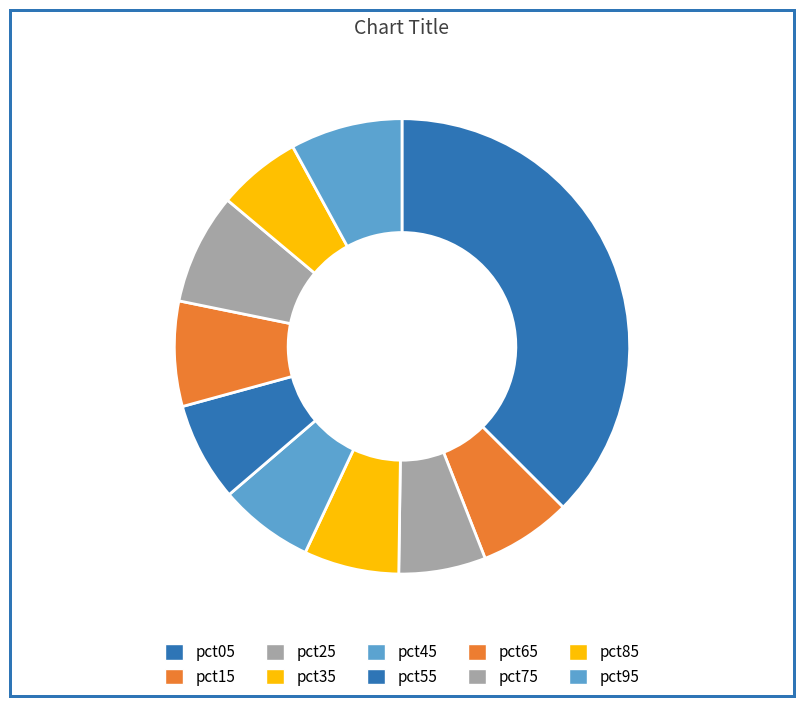

To the nearest percent, what is the difference between the pct25 and pct35 slice percentages?

1%